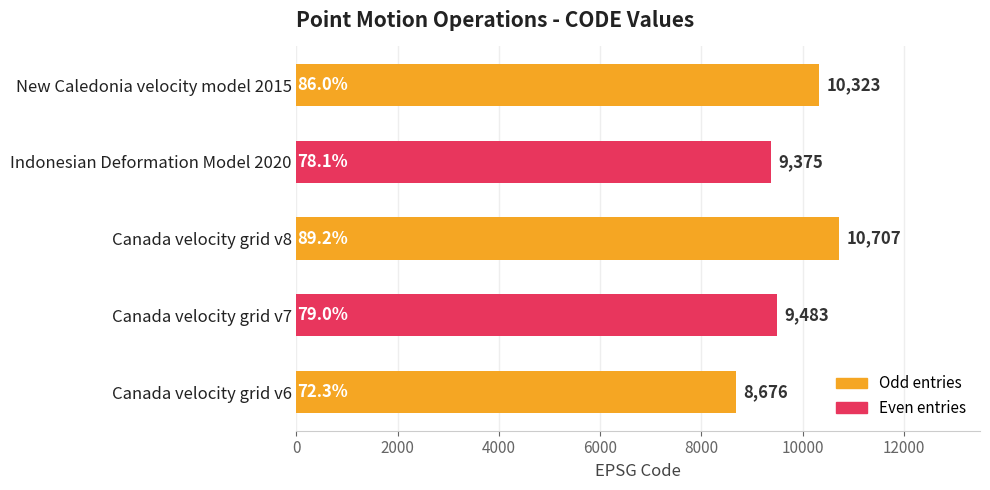

Reading bottom to top, transcribe all the data shown in this chart.

Canada velocity grid v6=8676	Canada velocity grid v7=9483	Canada velocity grid v8=10707	Indonesian Deformation Model 2020=9375	New Caledonia velocity model 2015=10323